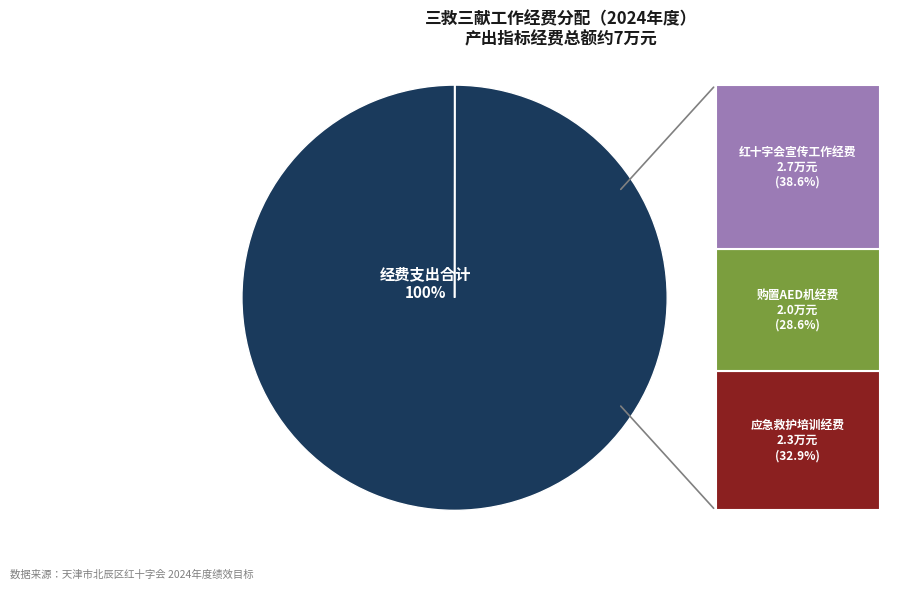

To the nearest percent, what is the difference between the largest and smallest slice percentages?

100%